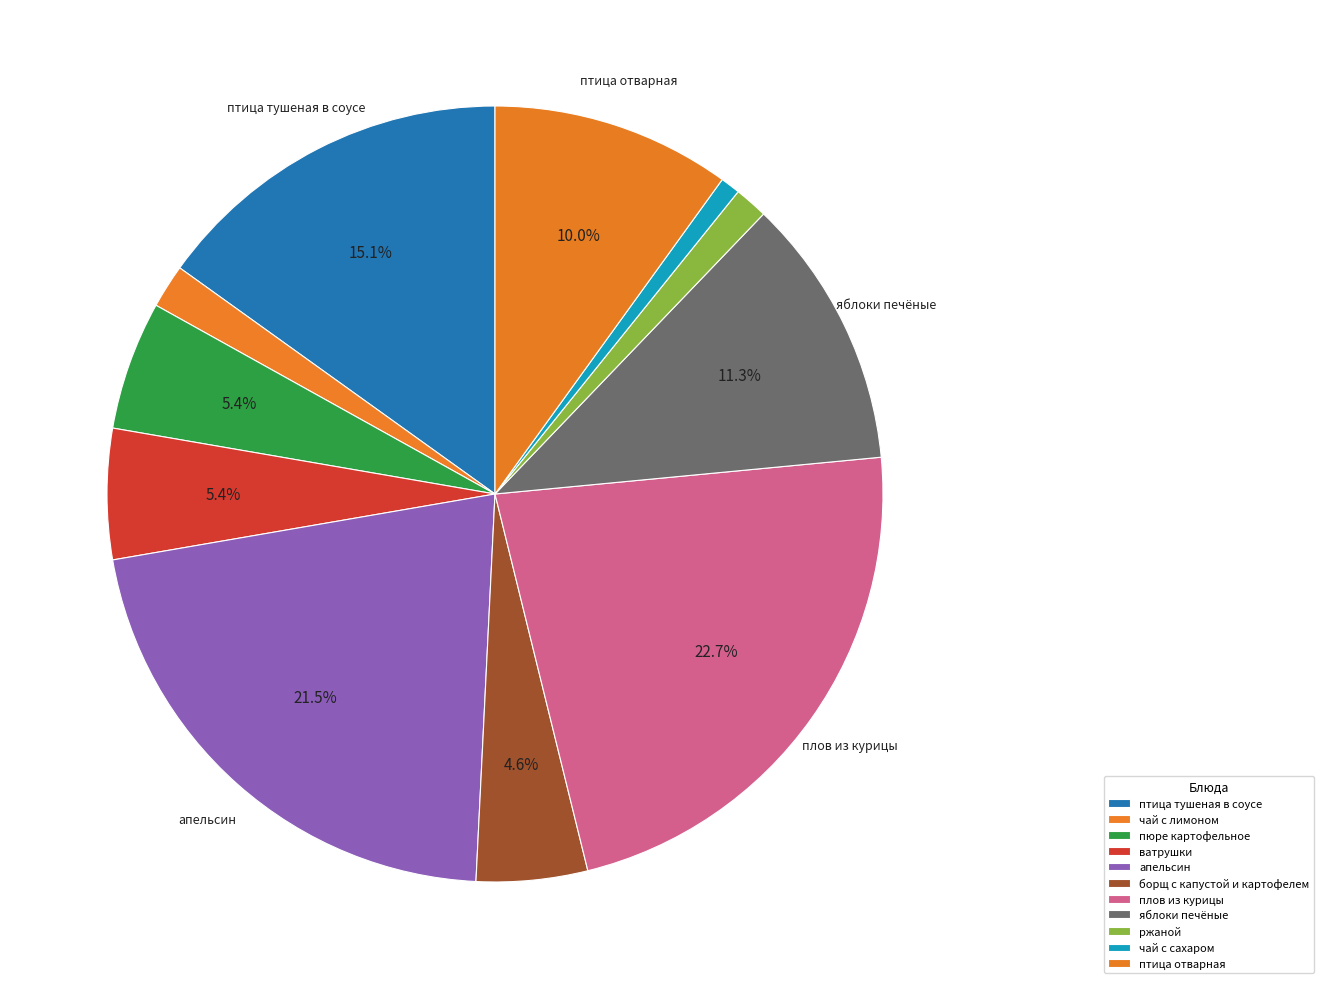

How many segments does this pie chart have?

11